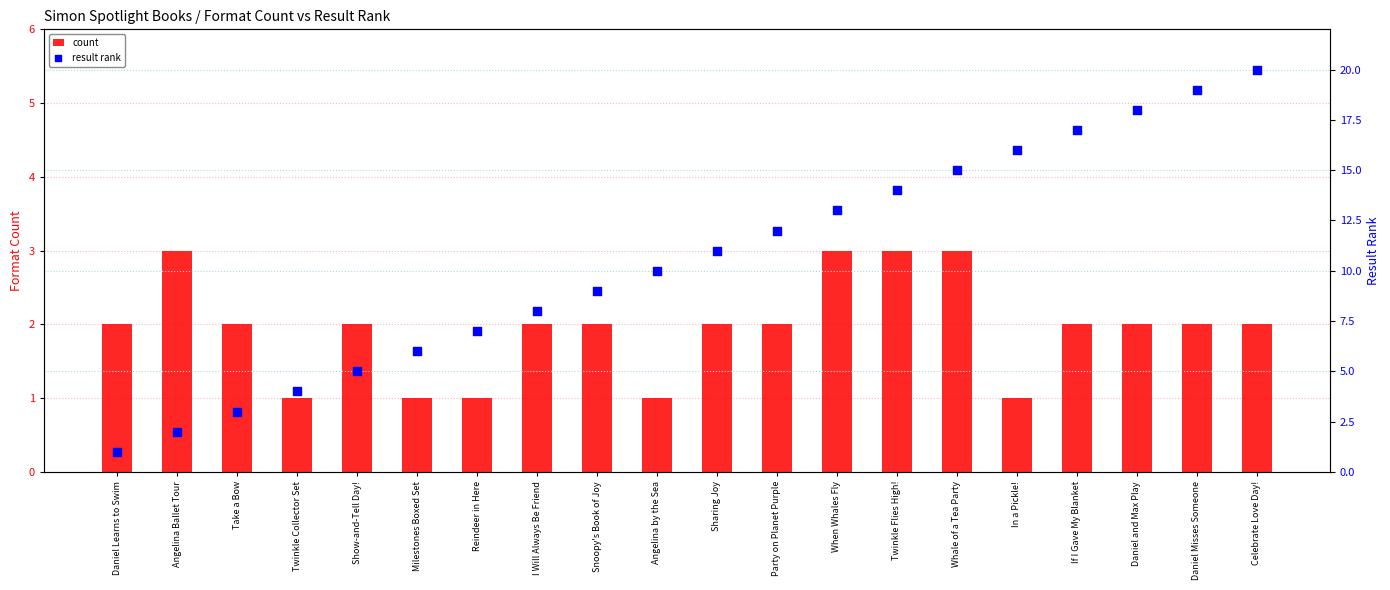

Is the value of count at Celebrate Love Day! greater than the value of result rank at Show-and-Tell Day!?

No